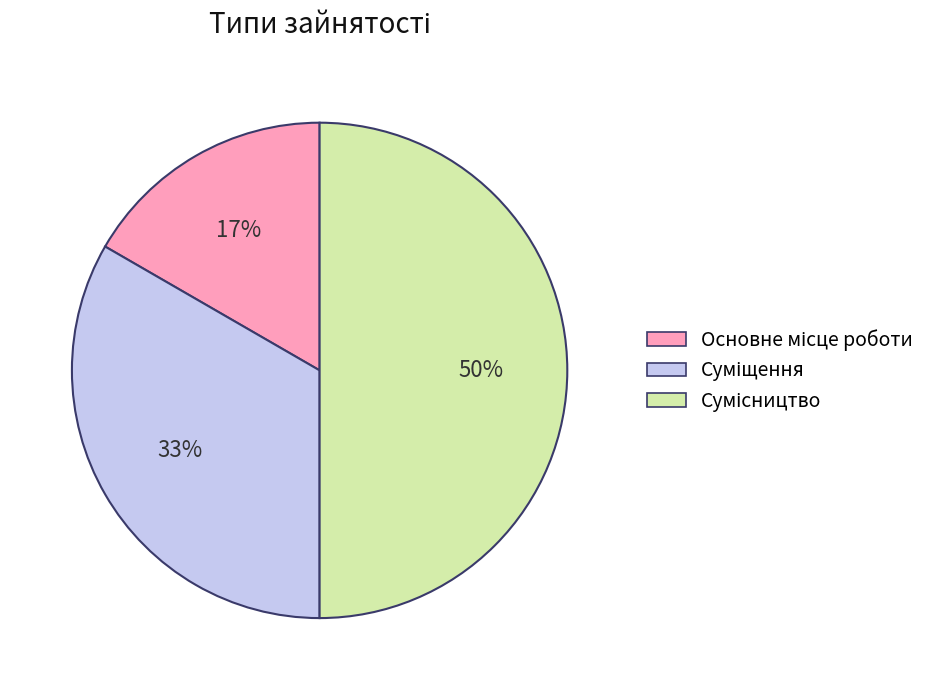

To the nearest percent, what is the difference between the largest and smallest slice percentages?

33%